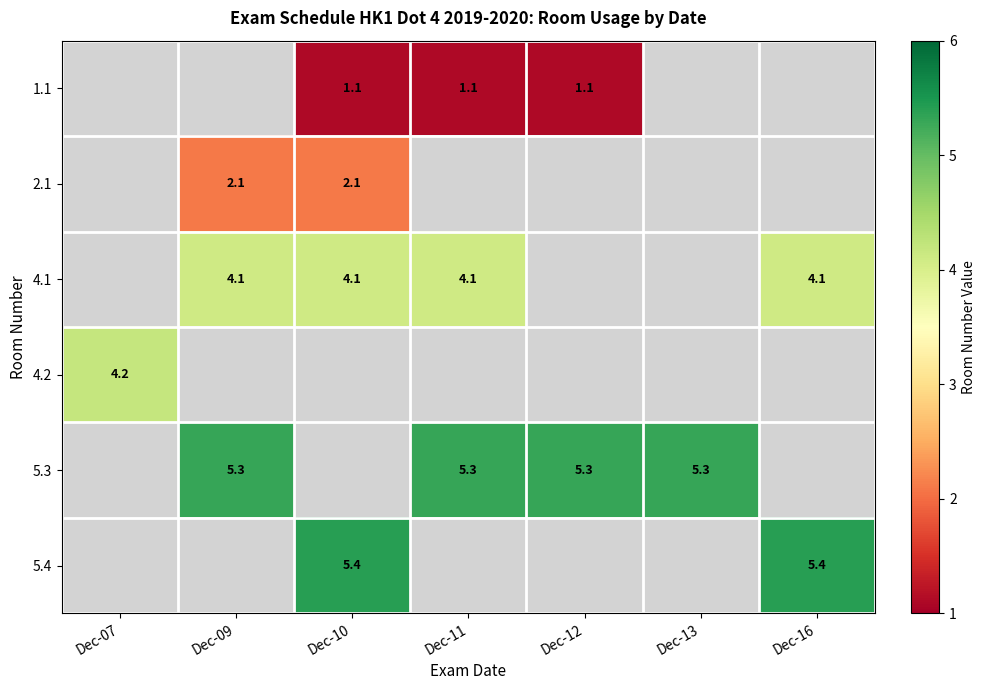

The value of 1.1 at Dec-10 is 1.1. True or false?

True